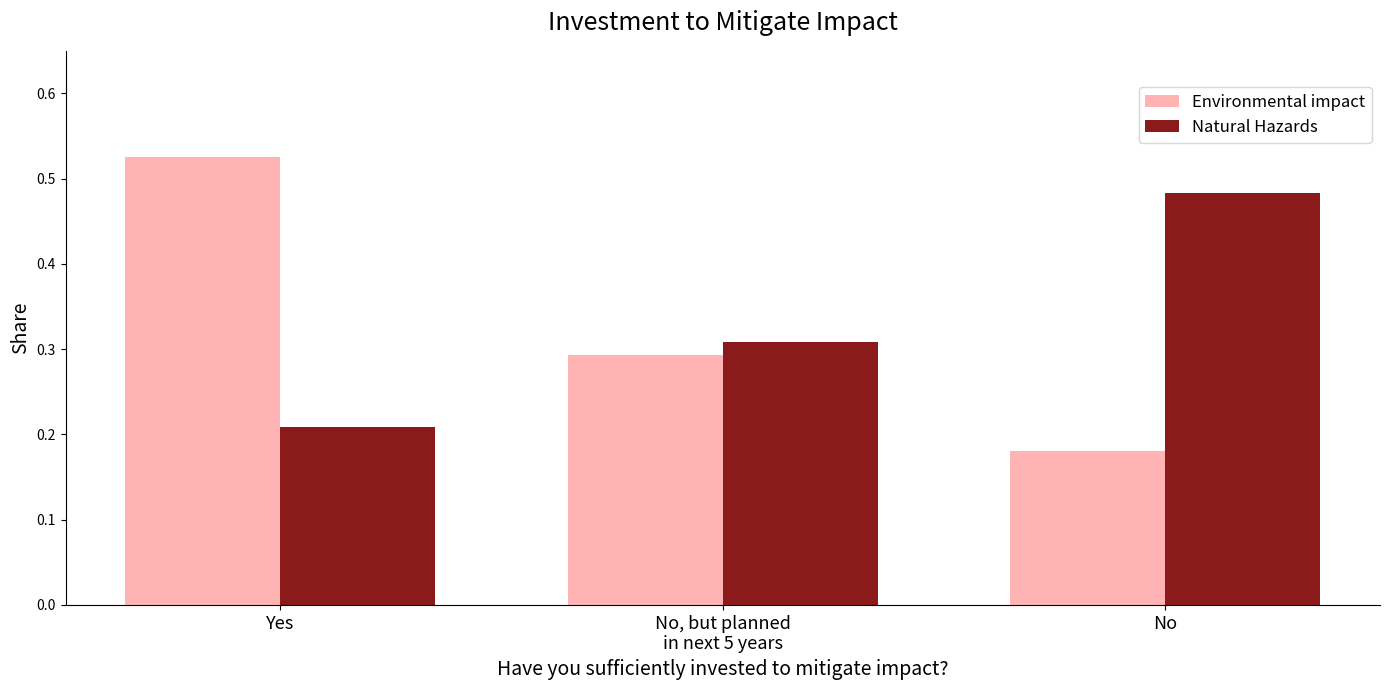

Is it true that Environmental impact equals 0.3 at No?

False